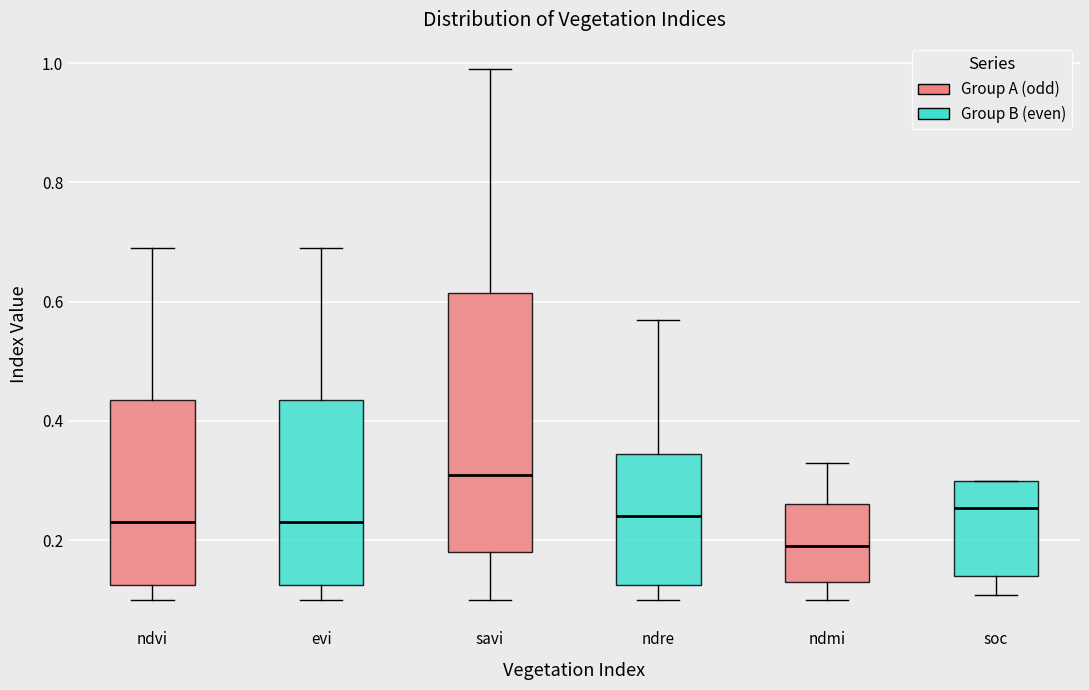

Reading left to right, read every box against the y-axis: the position of its median line, the range the box covers, and the ends of its whiskers. The values are not printed on the chart, so give them approximately, as read against the axis.

ndvi: median 0.24, box 0.12 to 0.44, whiskers 0.10 to 0.70
evi: median 0.24, box 0.12 to 0.44, whiskers 0.10 to 0.70
savi: median 0.32, box 0.18 to 0.62, whiskers 0.10 to 1.00
ndre: median 0.24, box 0.12 to 0.34, whiskers 0.10 to 0.58
ndmi: median 0.20, box 0.14 to 0.26, whiskers 0.10 to 0.34
soc: median 0.26, box 0.14 to 0.30, whiskers 0.10 to 0.30